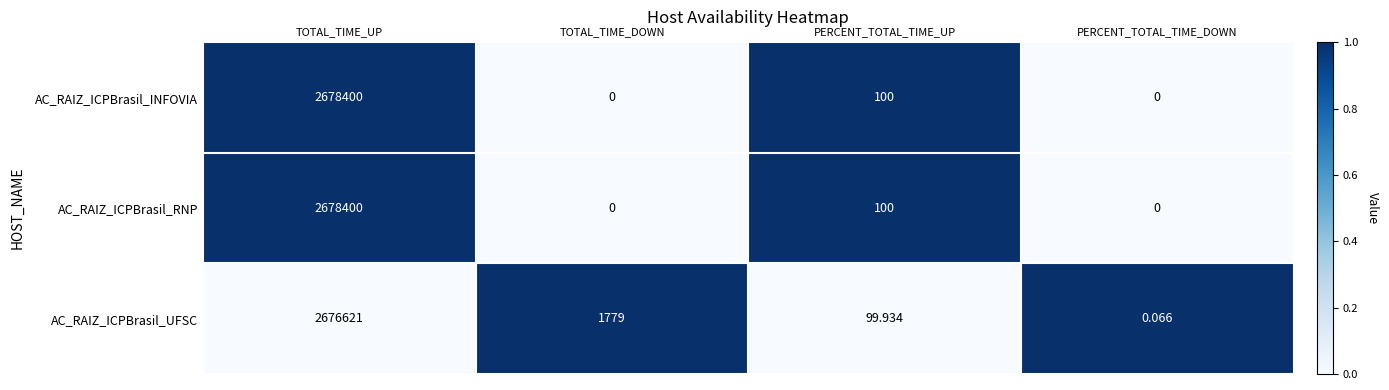

How many values in AC_RAIZ_ICPBrasil_RNP are above zero?

2